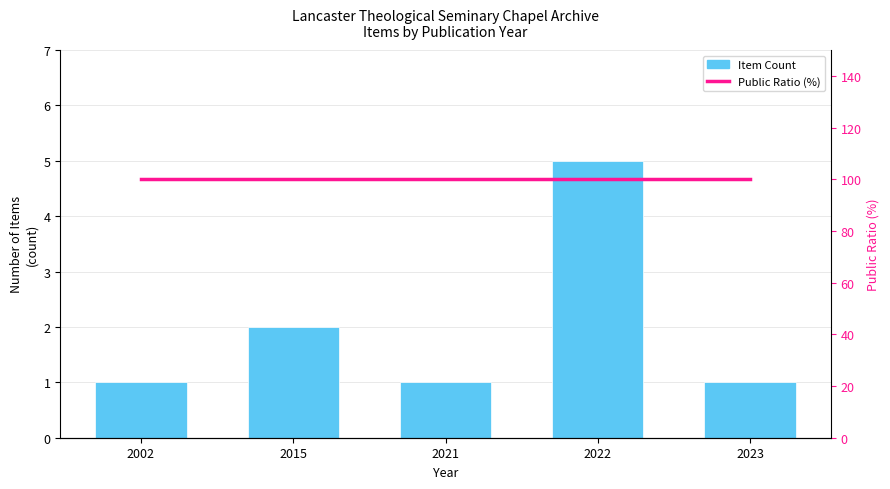

Which series has the largest range (max minus min)?

Item Count